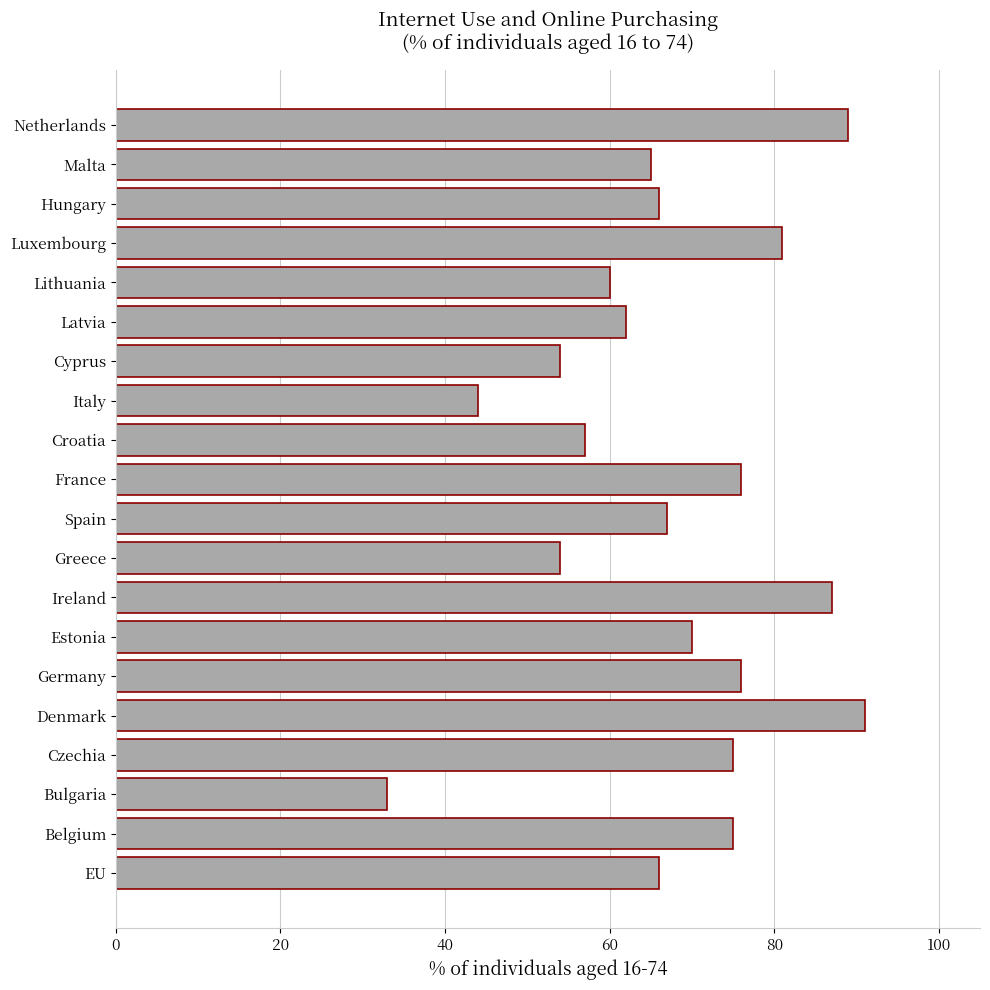

What is the difference between the maximum and minimum values?

58